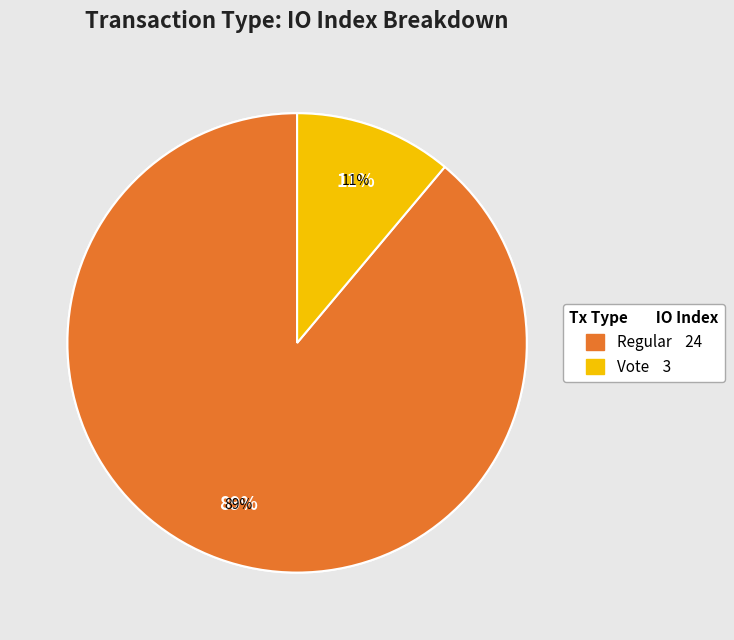

True or false: Regular (io_index=24) accounts for 89% of the total.

True